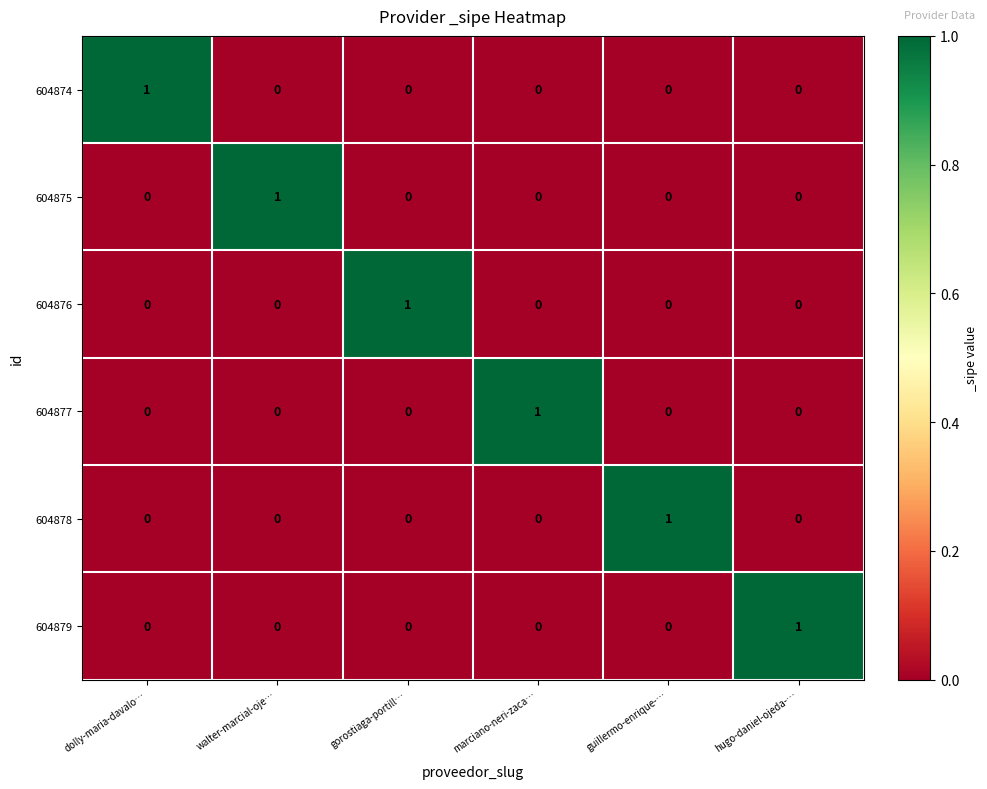

What is the total value across all series at guillermo-enrique-…?

1